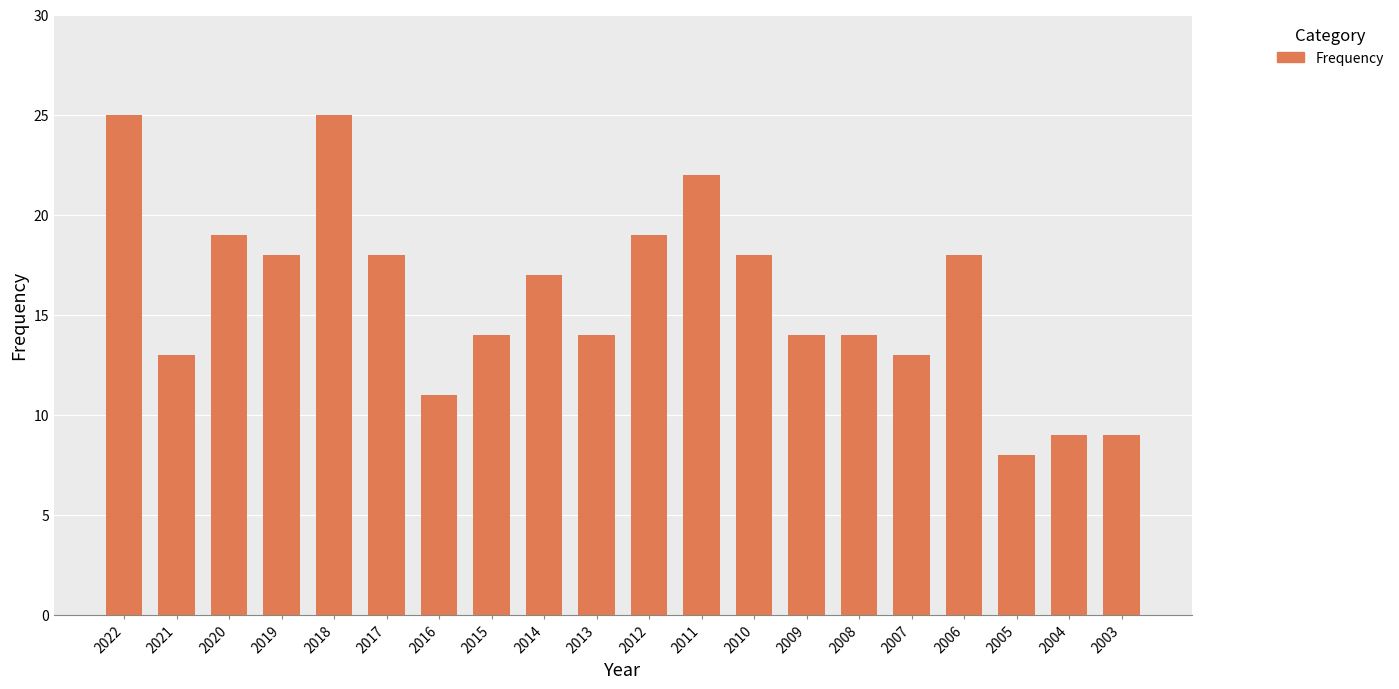

What is the greatest value displayed?

25